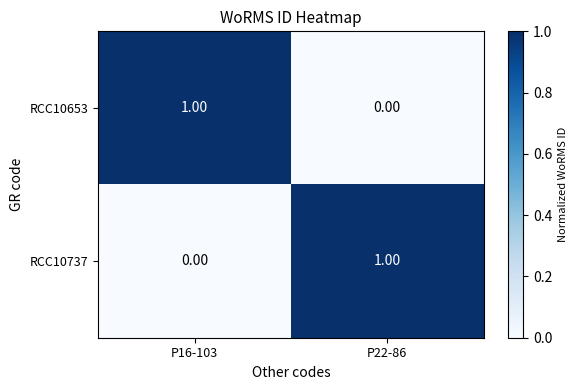

Rank the categories by RCC10737 value from lowest to highest.

P16-103, P22-86